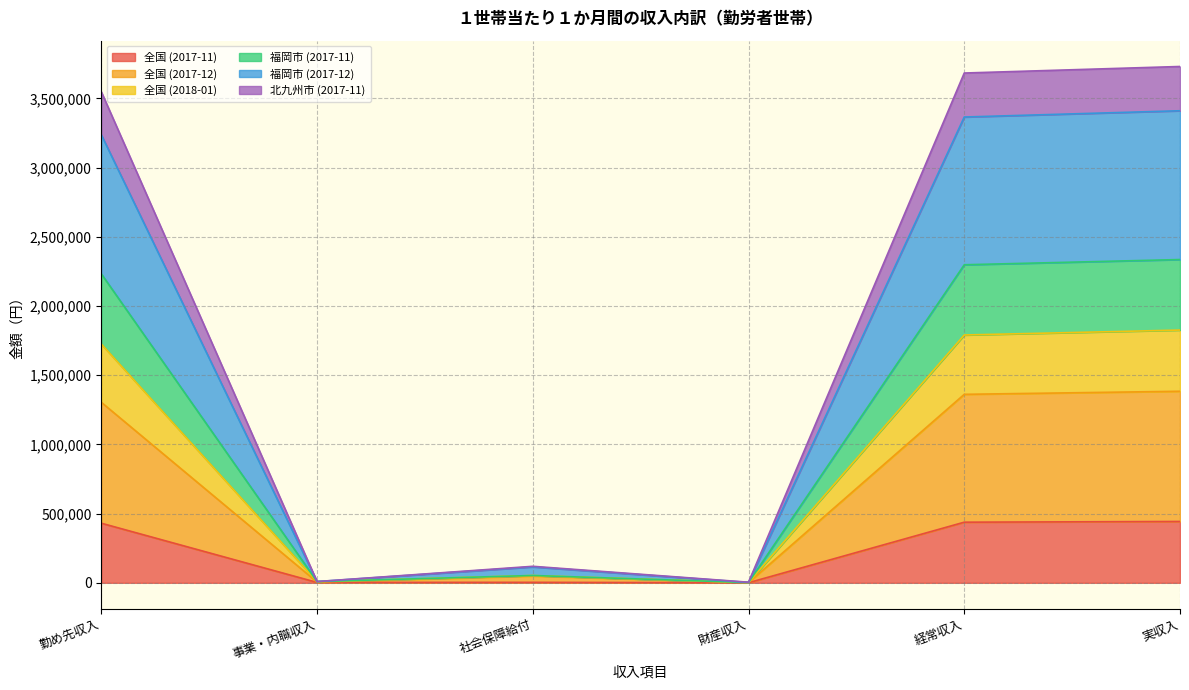

Where is 全国 (2017-12) nearest to the value 692664?

勤め先収入